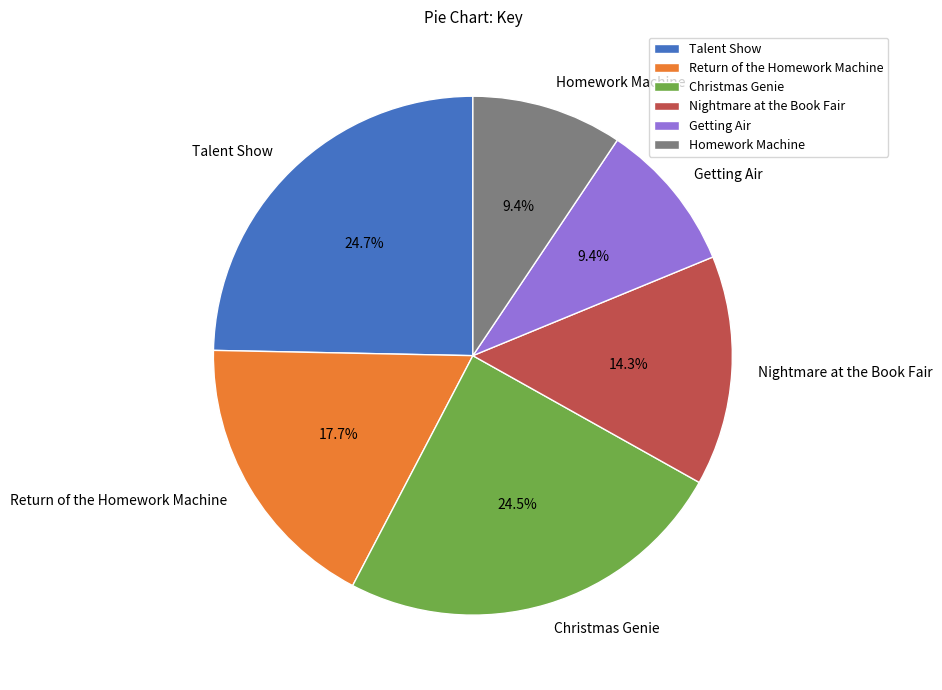

What is the ratio of the value at Christmas Genie to the value at Getting Air?

2.6